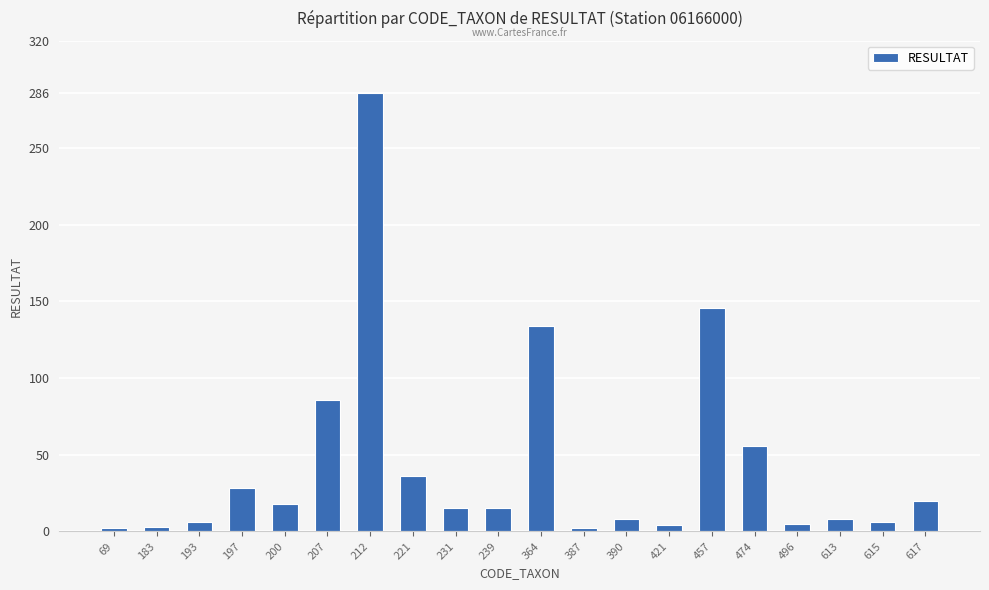

What is the maximum value shown in the chart?

286